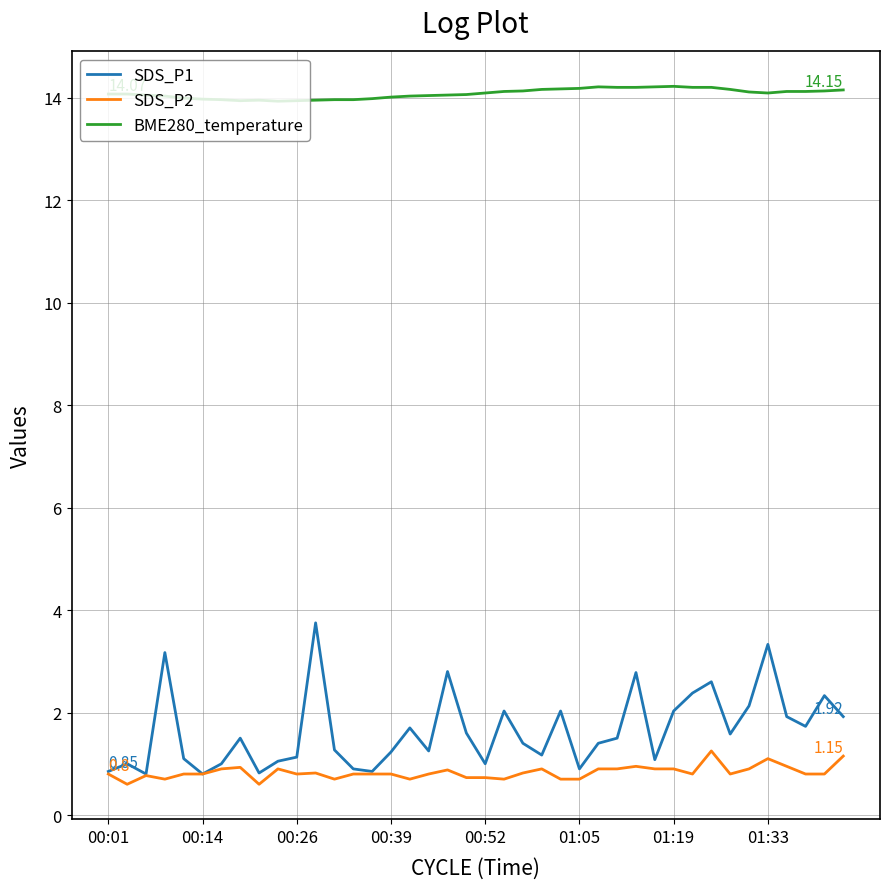

List the series in order of their peak value, highest first.

BME280_temperature, SDS_P1, SDS_P2